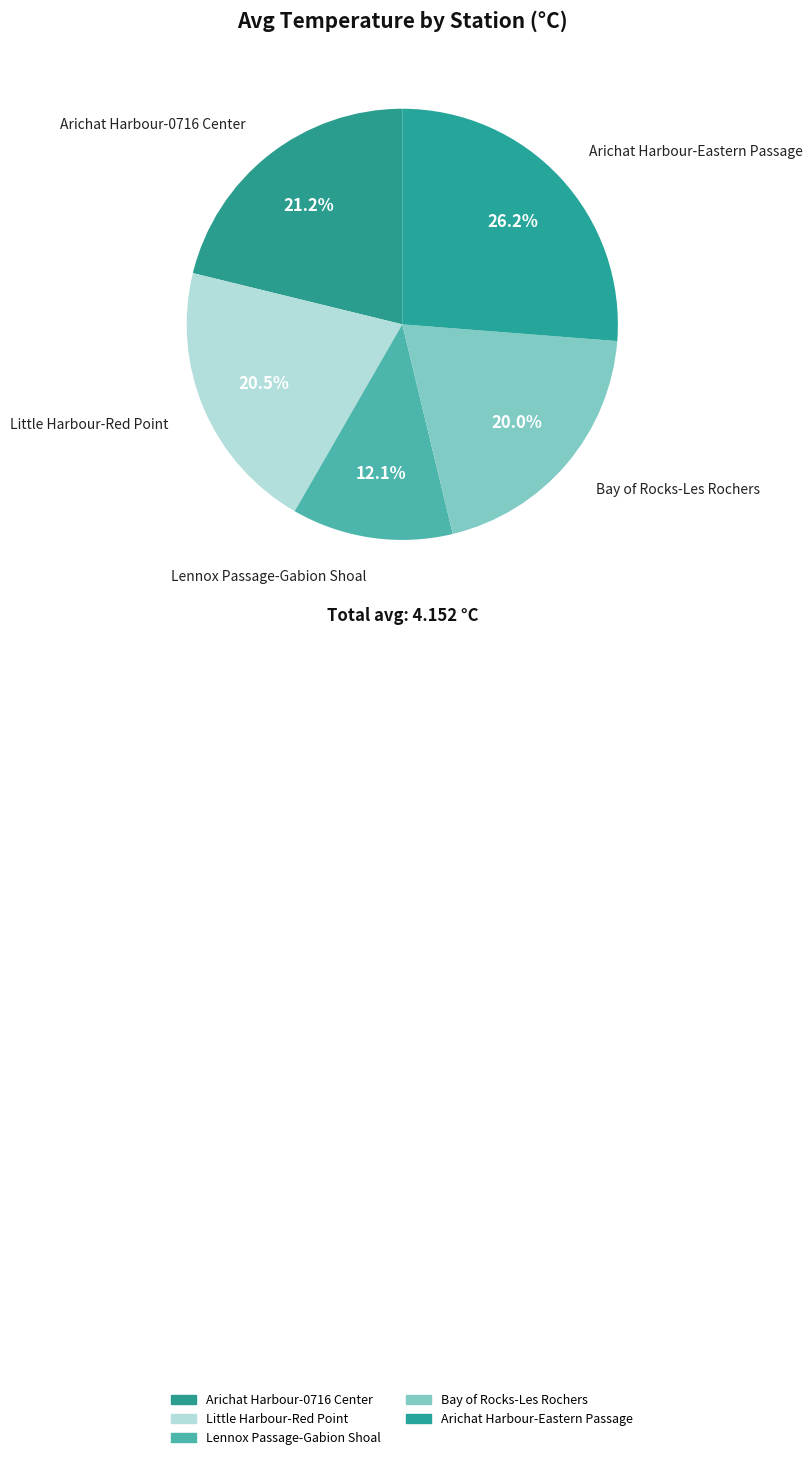

Which slice is the smallest?

Lennox Passage-Gabion Shoal